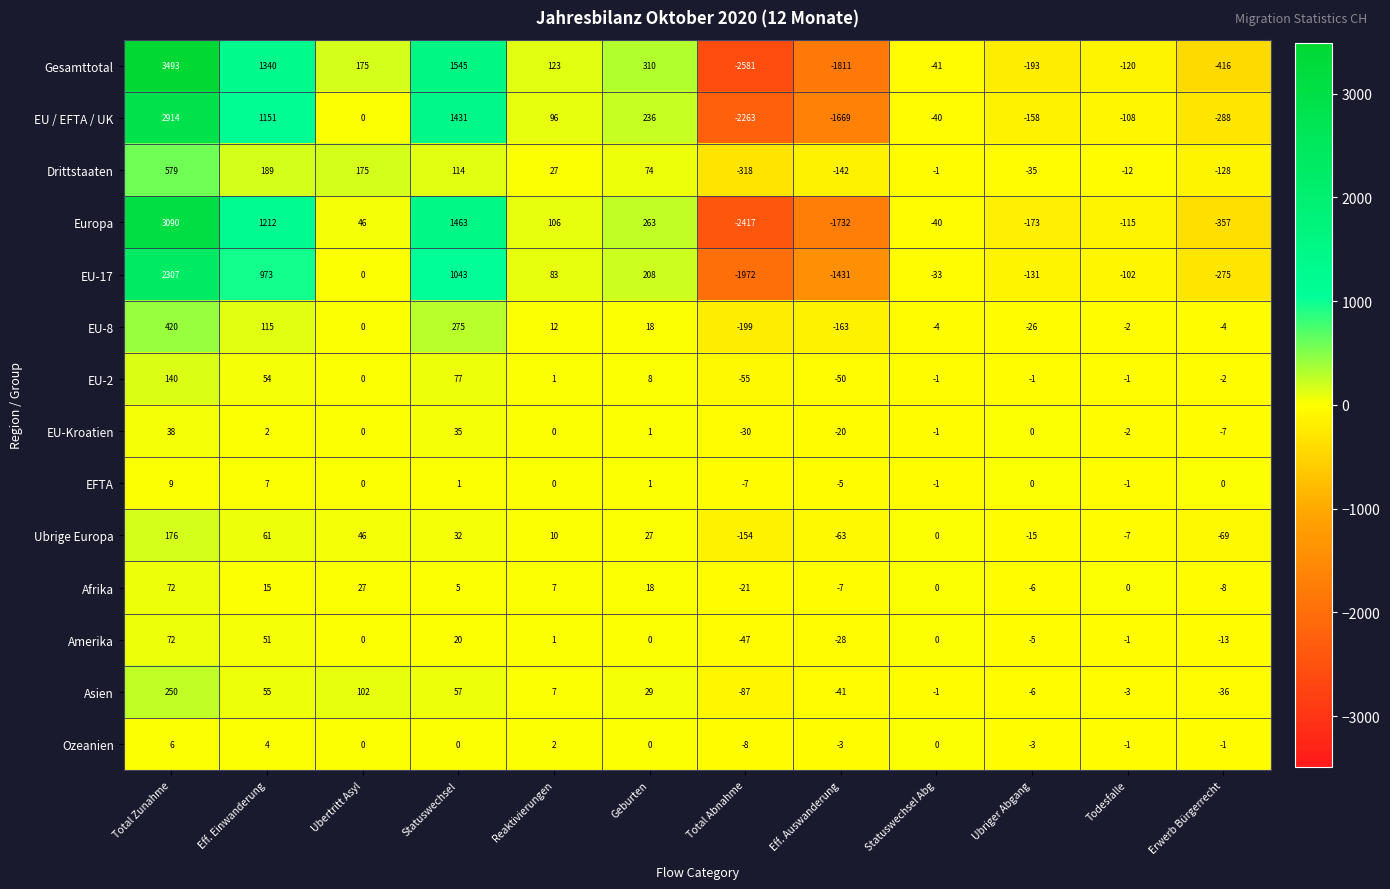

Which series has the largest total across all categories?

Gesamttotal